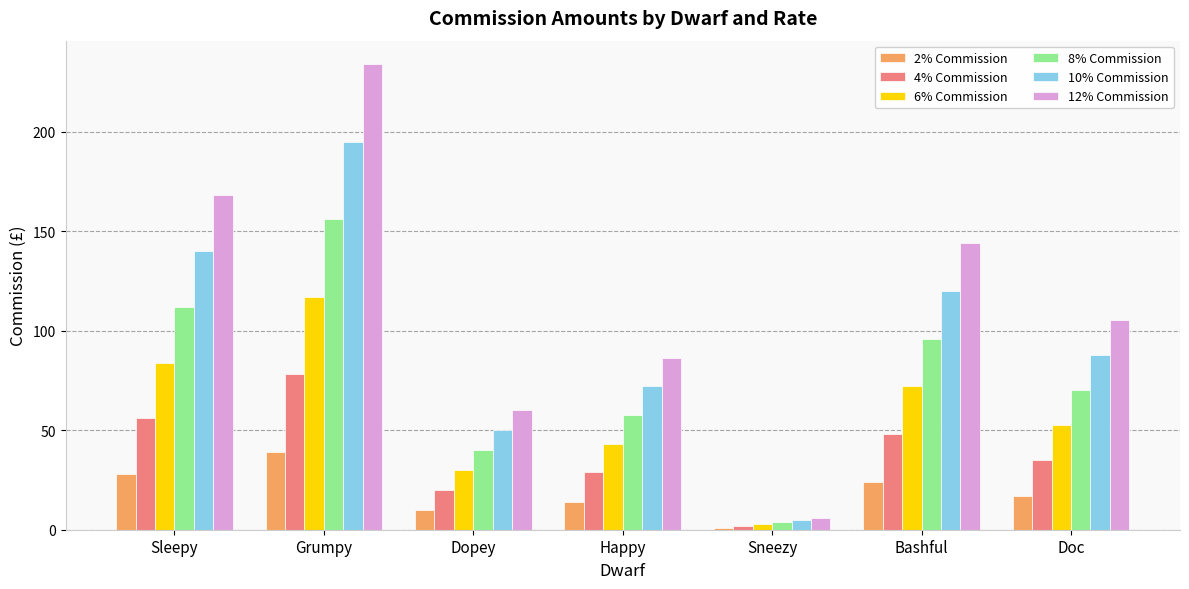

Are the bars grouped side by side (vs. stacked)?

Yes